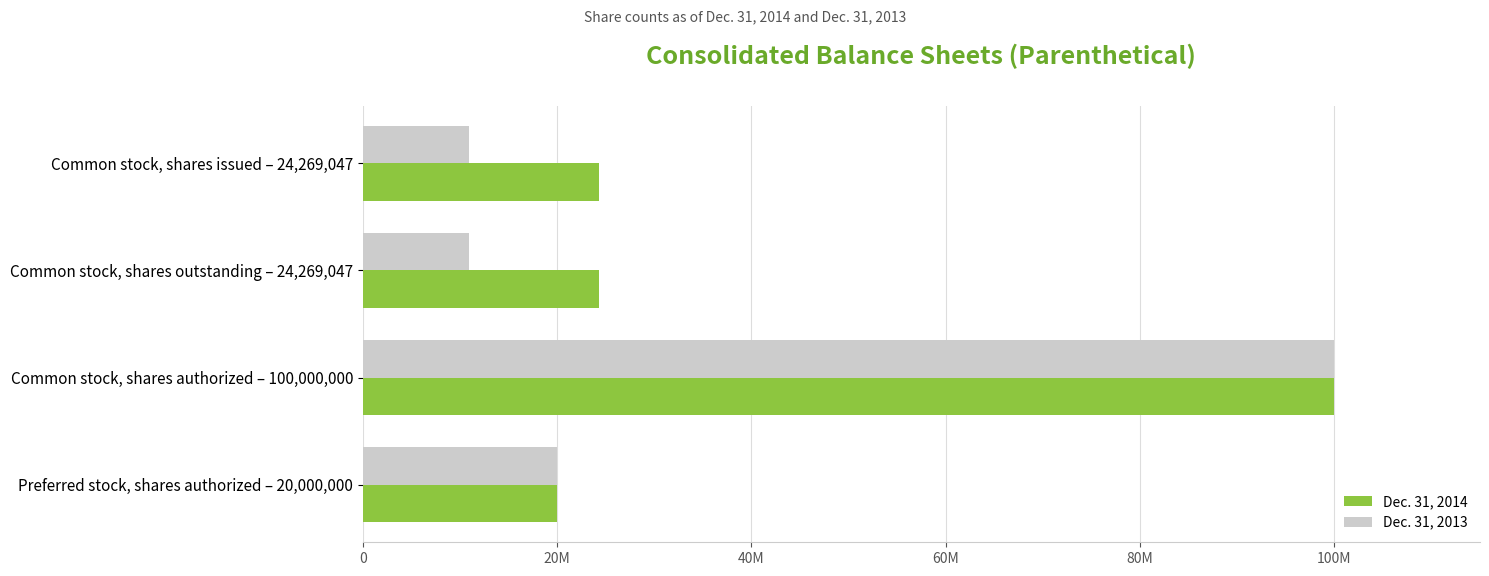

What is the average value of the Dec. 31, 2013 series?

35464050